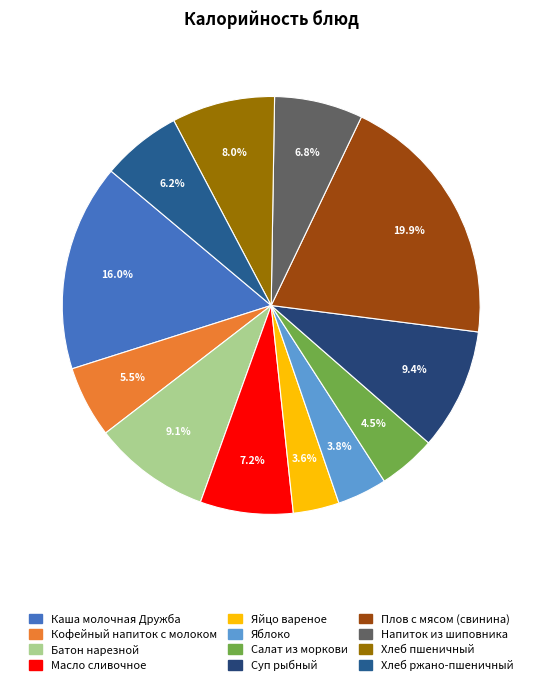

Does any single category account for the majority?

No